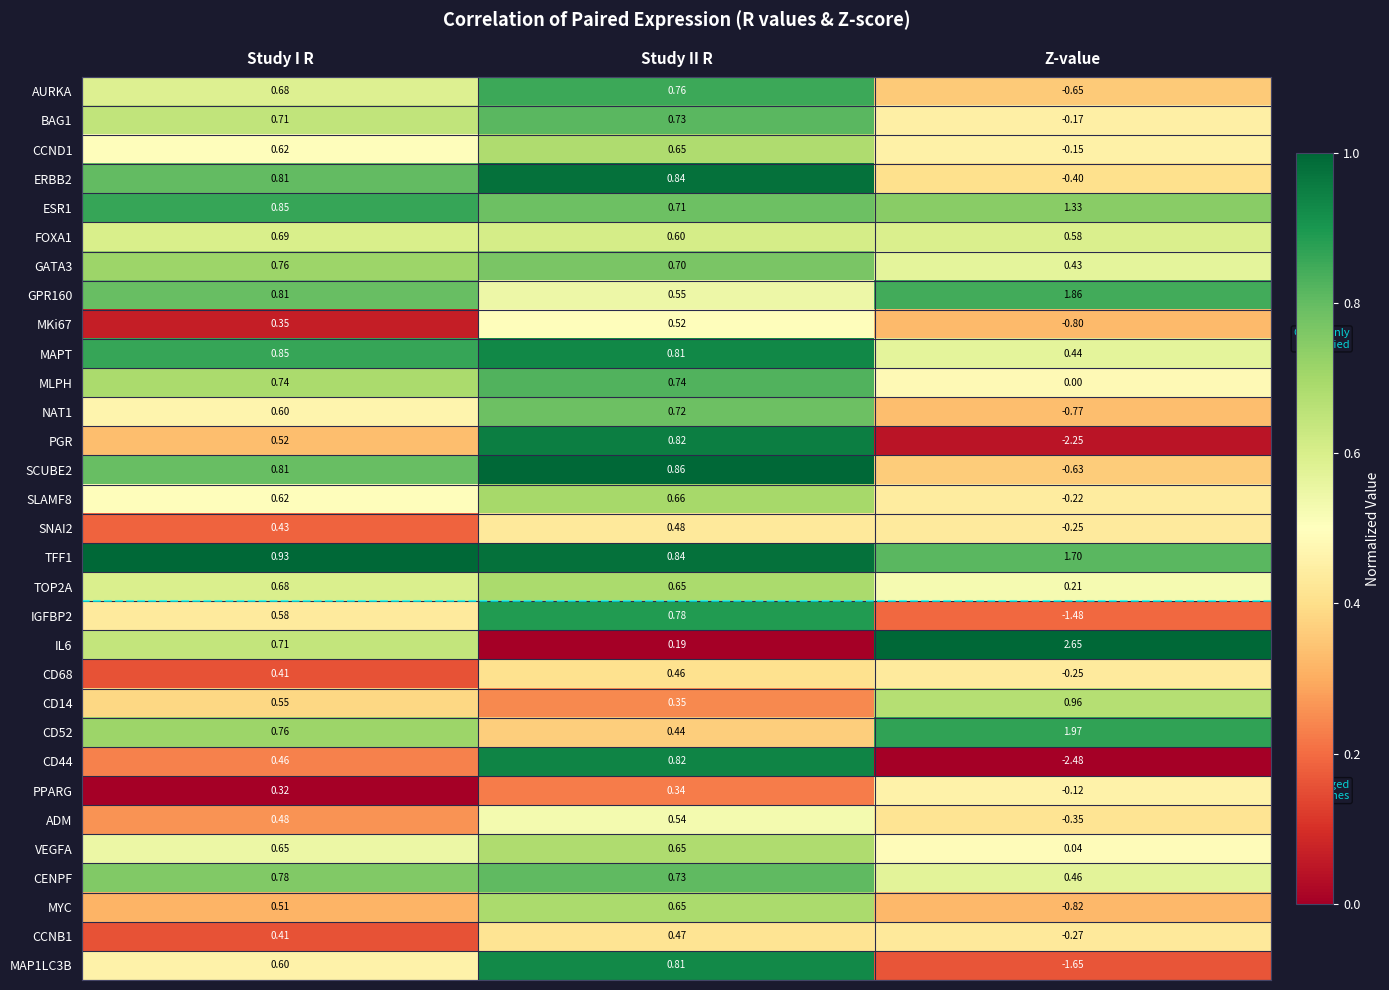

Which category has the highest value in the CENPF series?

Study I R